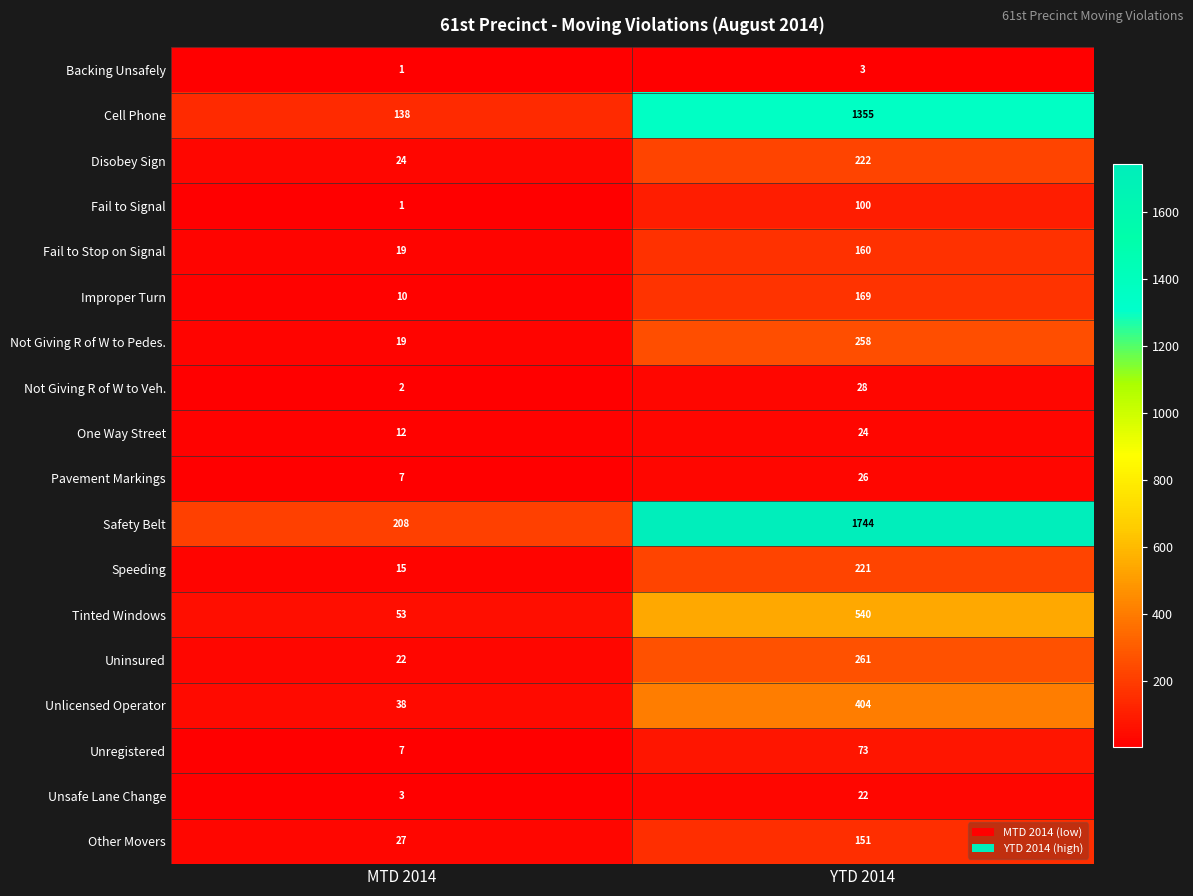

What is the spread (max minus min) of values at YTD 2014?

1741